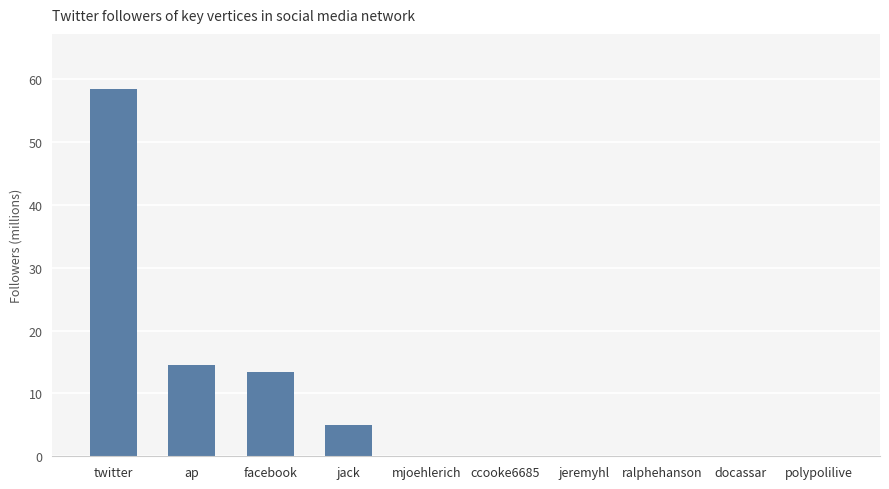

The chart shows a value of 0.0 at mjoehlerich. True or false?

True